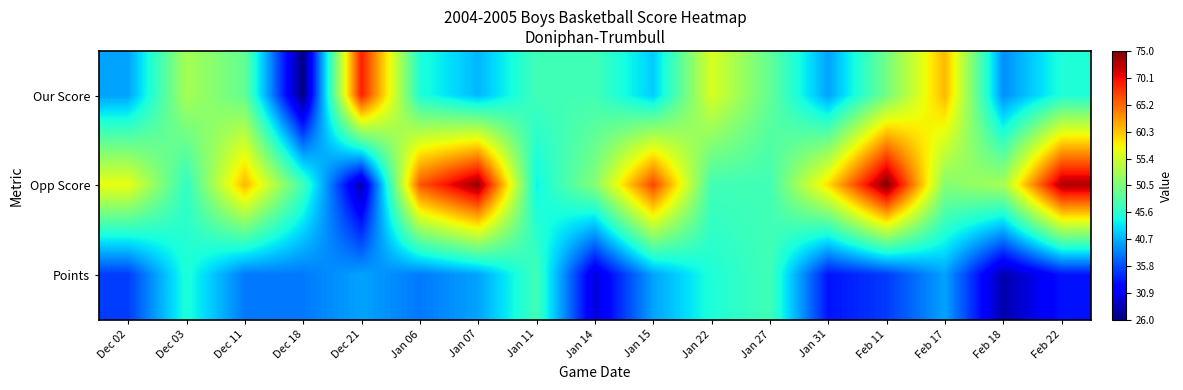

At which category is the sum across all series the highest?

Feb 11